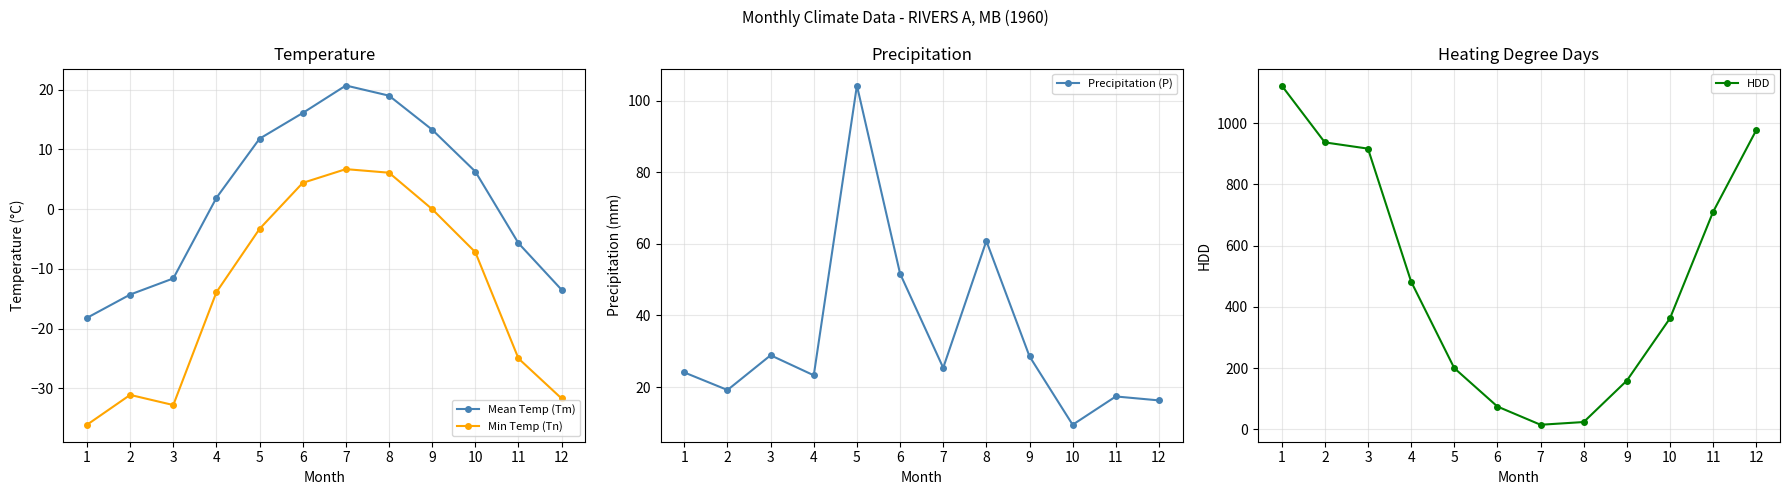

Reading left to right, transcribe all the data shown in this chart.

Mean Temp (Tm): -18.2	-14.3	-11.6	1.9	11.8	16.1	20.7	19.0	13.3	6.3	-5.7	-13.5
Min Temp (Tn): -36.1	-31.1	-32.8	-13.9	-3.3	4.4	6.7	6.1	0.0	-7.2	-25.0	-31.7
Precipitation (P): 24.1	19.2	28.9	23.3	104.2	51.7	25.4	60.8	28.6	9.5	17.4	16.3
HDD: 1123.0	937.2	916.8	482.5	199.8	74.3	14.7	23.6	158.9	362.4	710.4	977.2